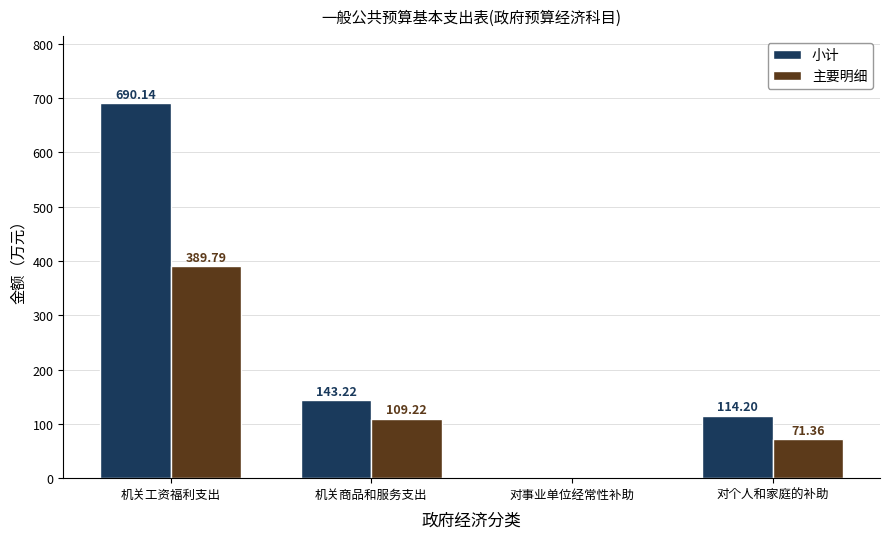

What are all the series names shown in the legend?

小计, 主要明细